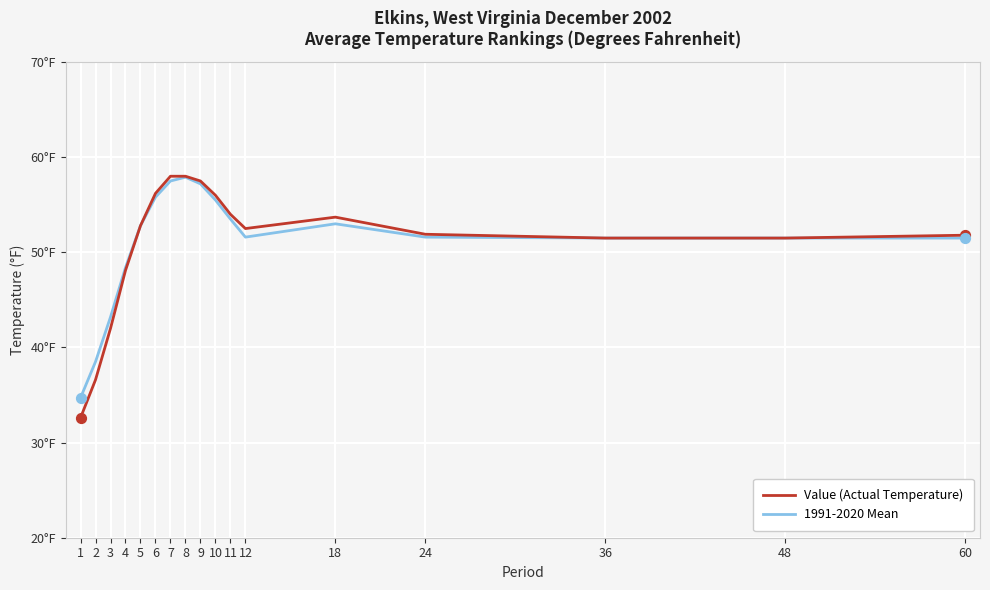

What are all the series names shown in the legend?

Value (Actual Temperature), 1991-2020 Mean